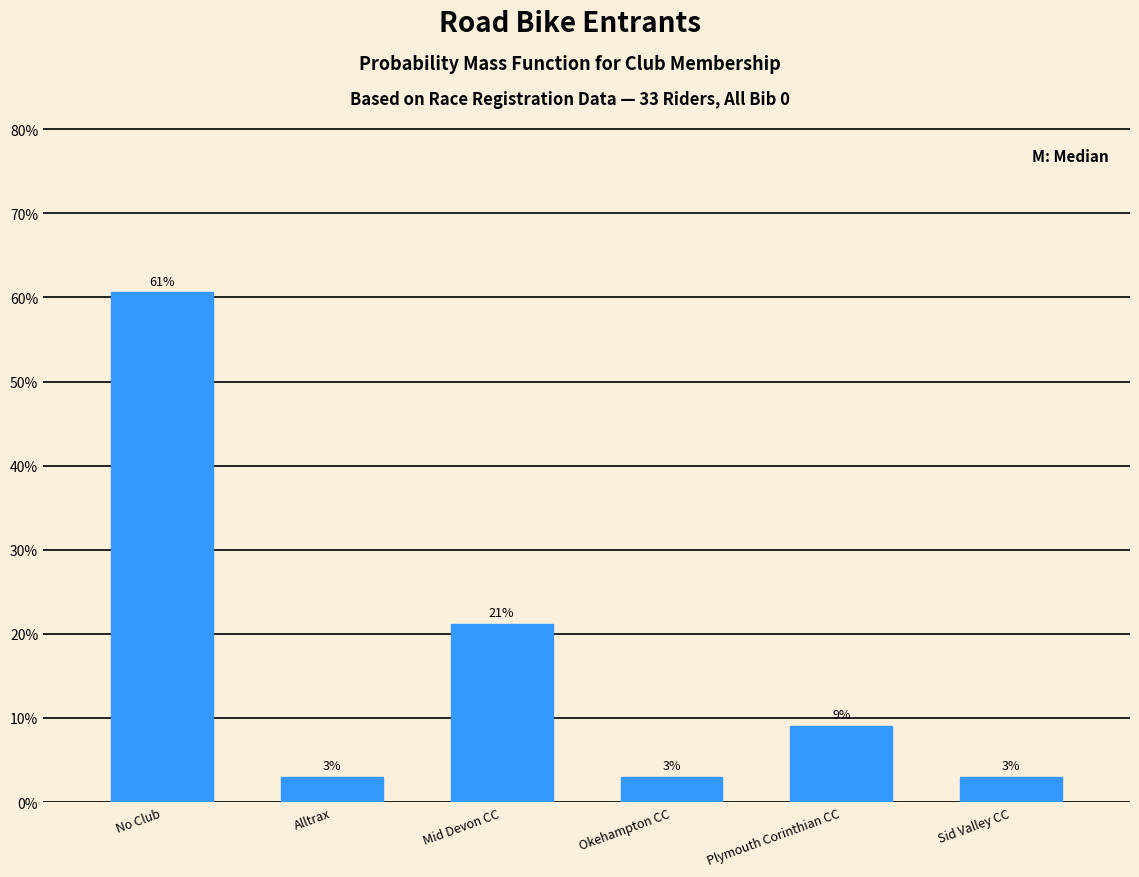

What is the sum of all values?

100.0